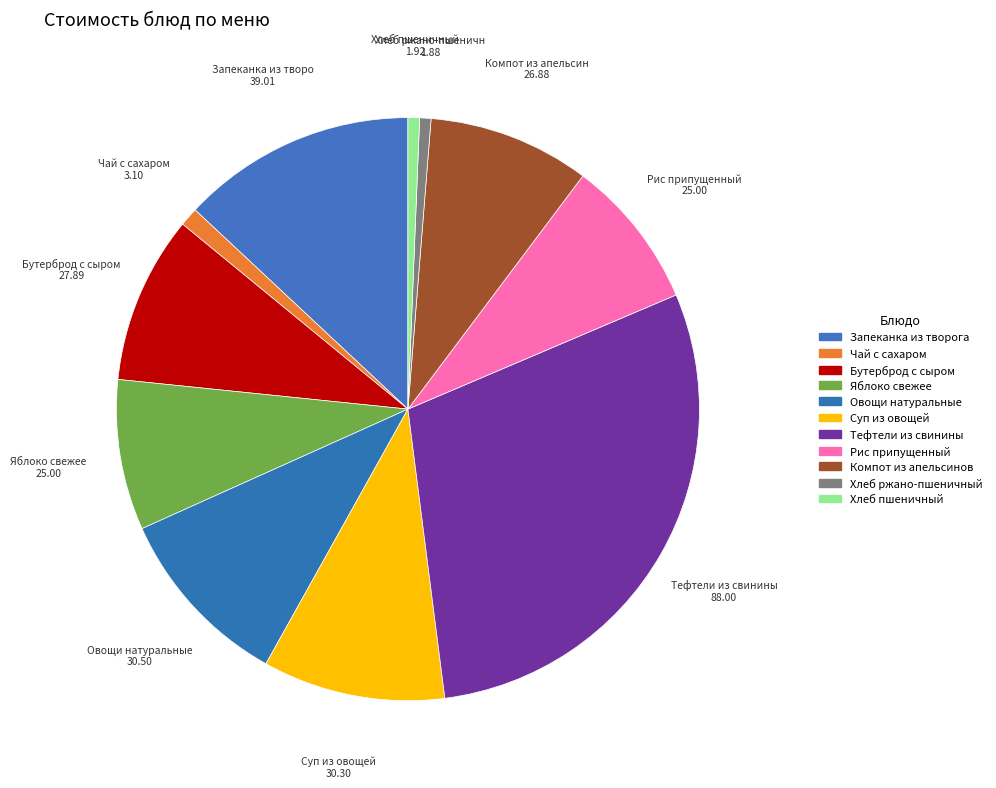

To the nearest percent, what is the average slice percentage?

9%